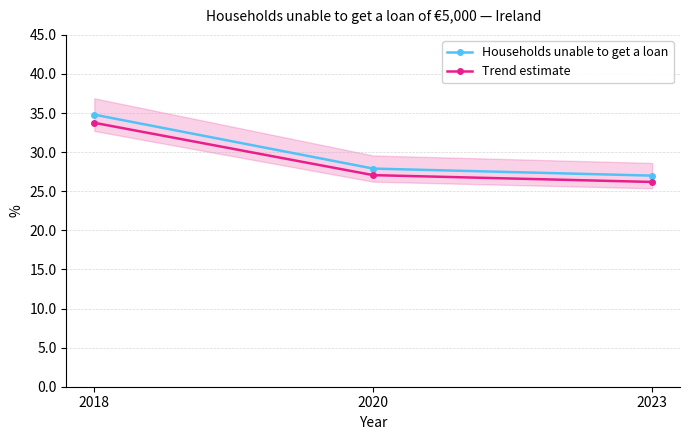

What is the value of the Trend estimate point at the 1st from the left?

33.8